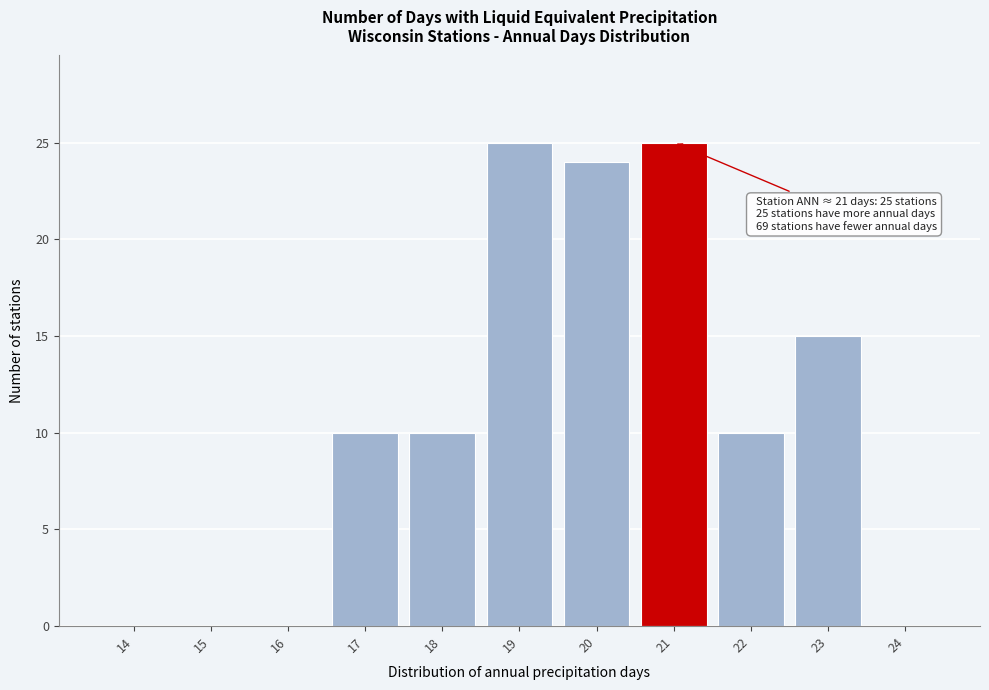

Reading right to left, list all the values displayed in this chart.

24=0	23=15	22=10	21=25	20=24	19=25	18=10	17=10	16=0	15=0	14=0